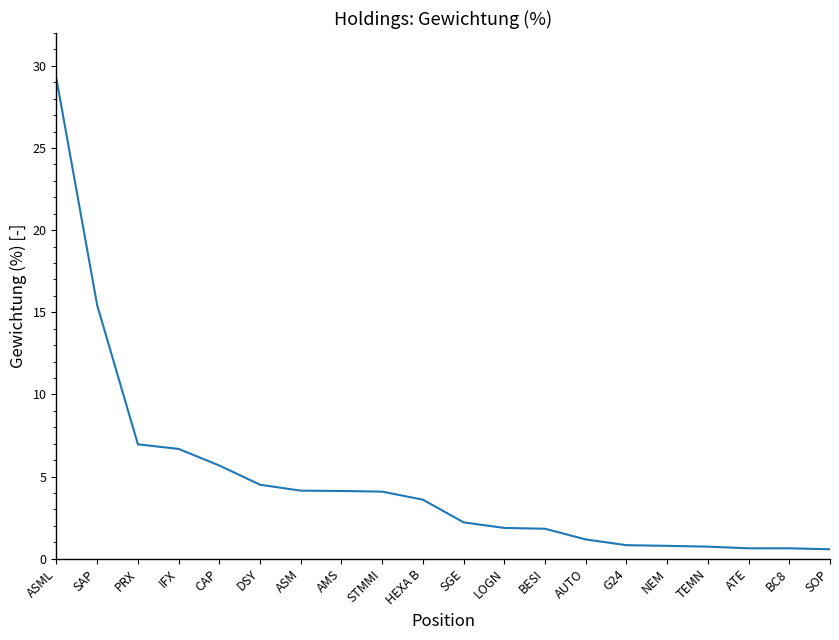

What is the maximum value shown in the chart?

29.2